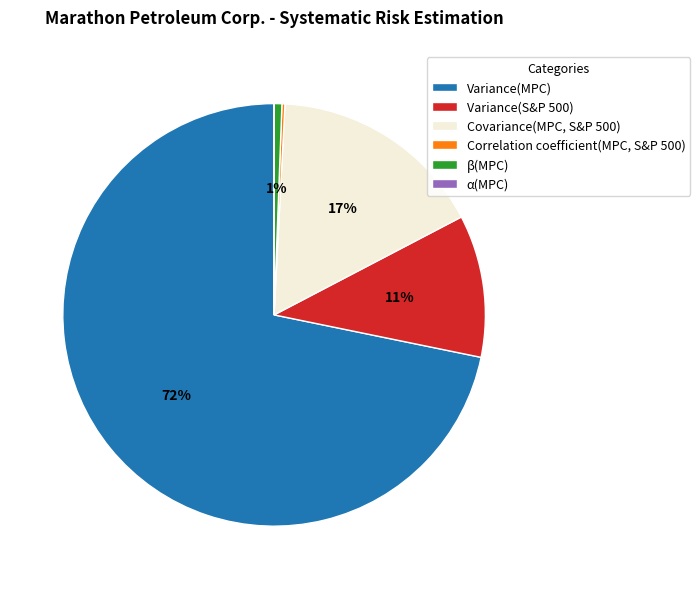

To the nearest percent, what portion does Covariance(MPC, S&P 500) represent?

17%